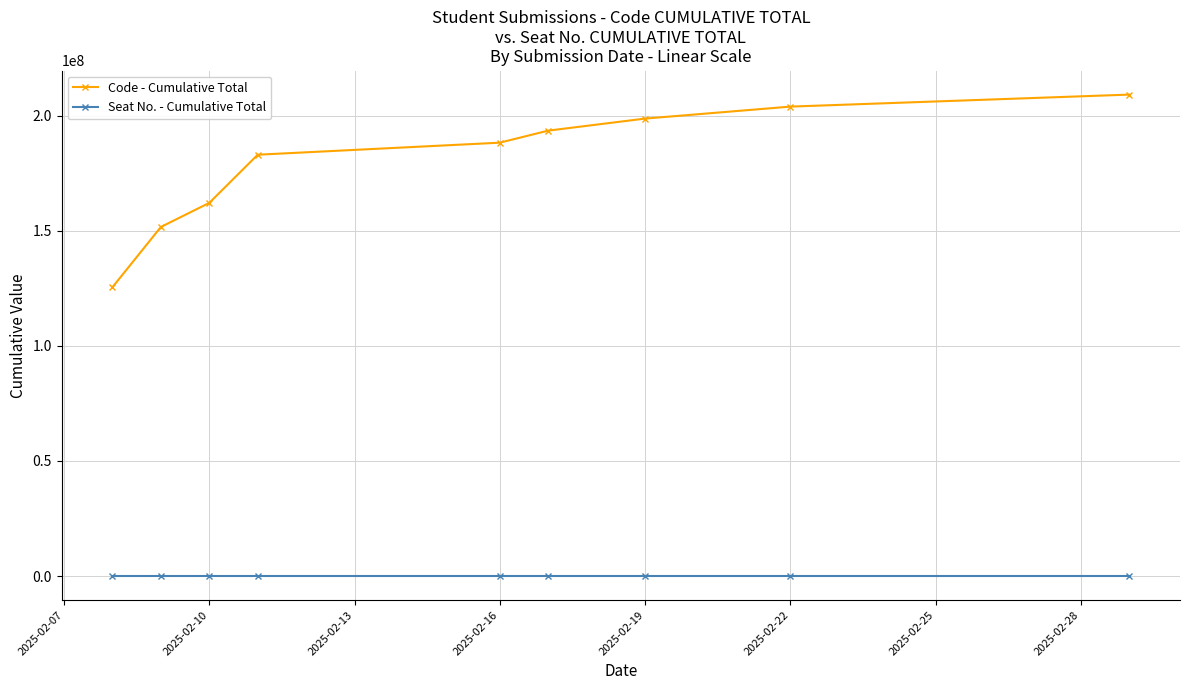

Which series has the largest total across all categories?

Code - Cumulative Total